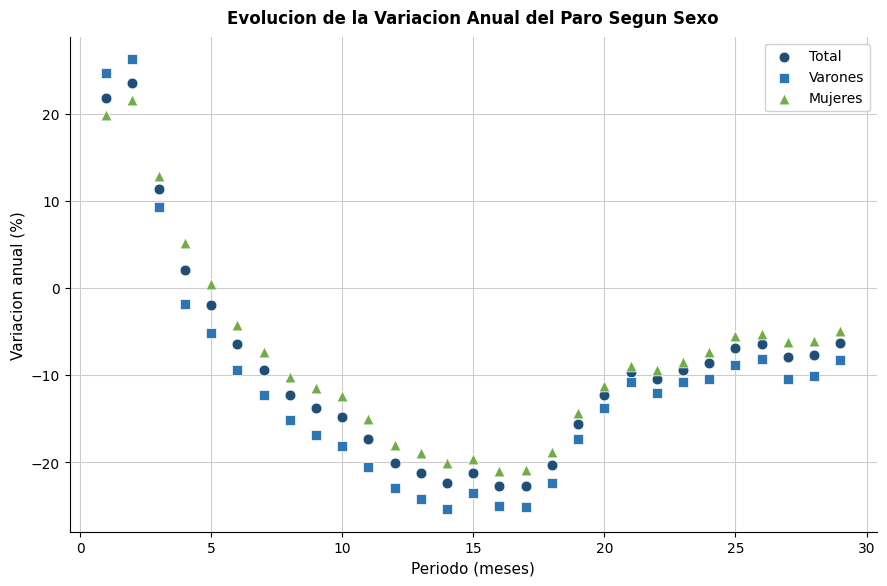

Which series reaches the maximum Y coordinate?

Varones